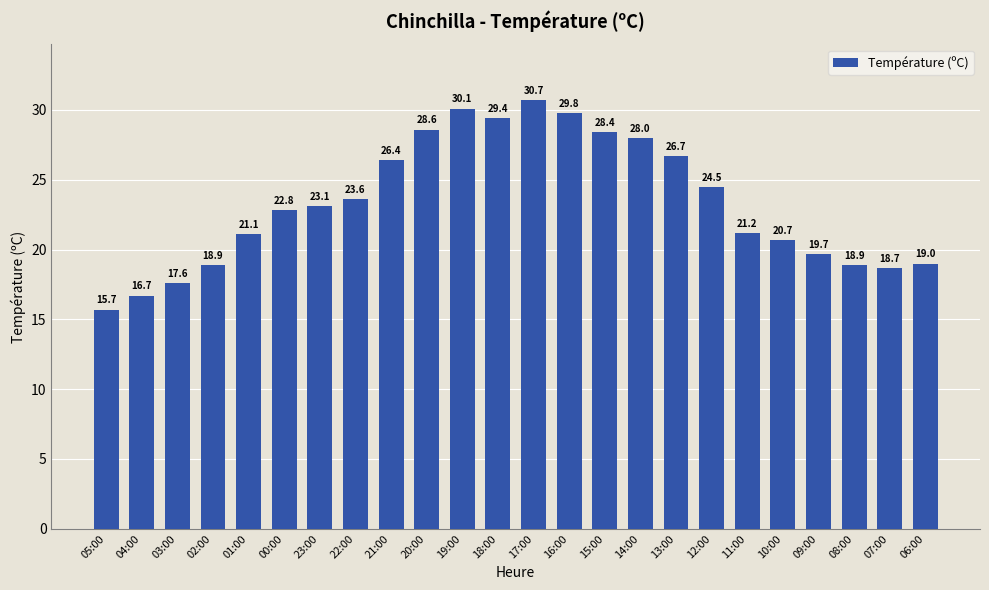

What is the change in value from 23:00 to 21:00?

+3.3